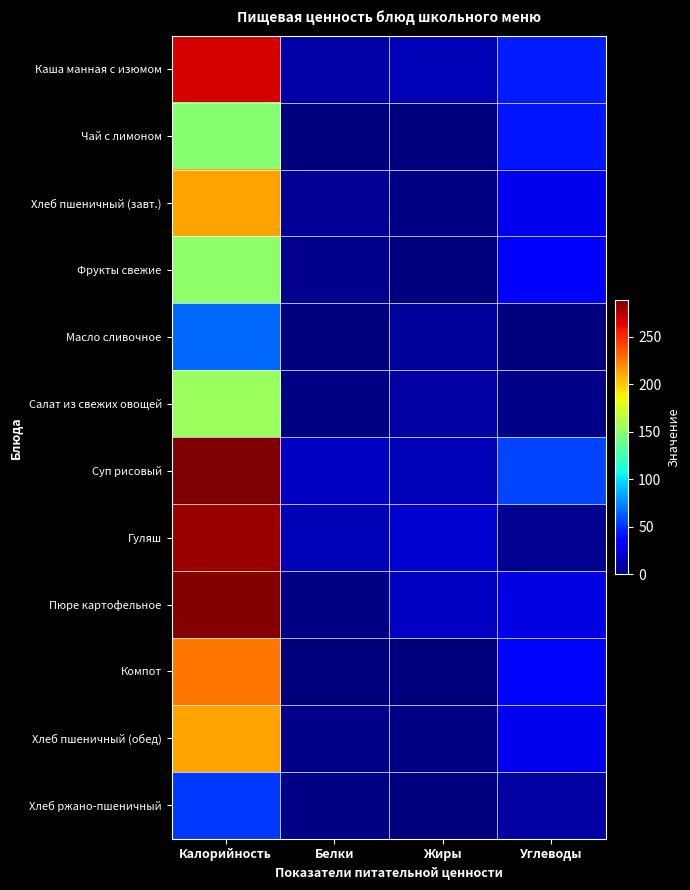

Between Калорийность and Жиры, which series saw the biggest shift?

Суп рисовый